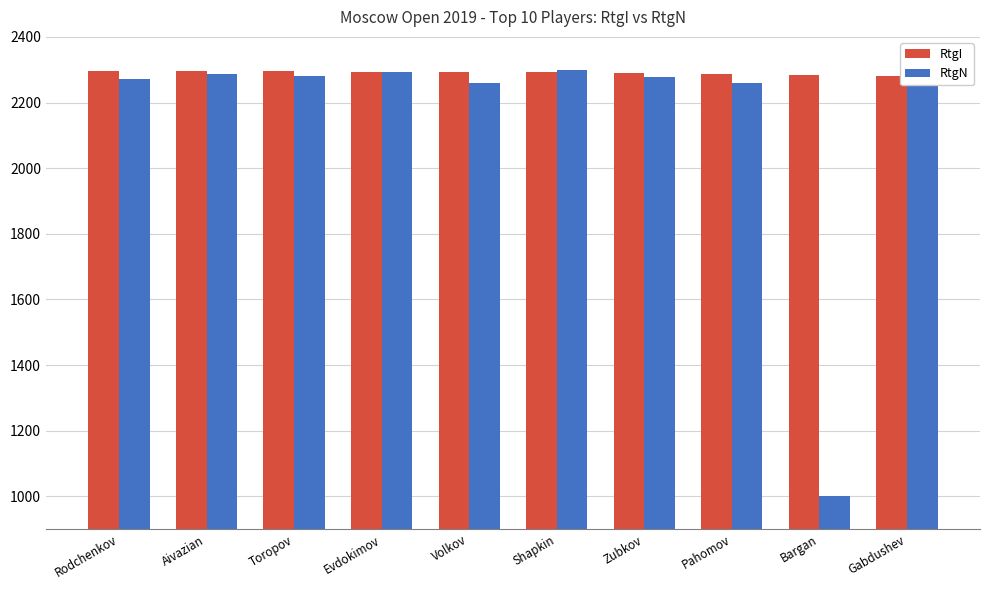

What are all the series names shown in the legend?

RtgI, RtgN